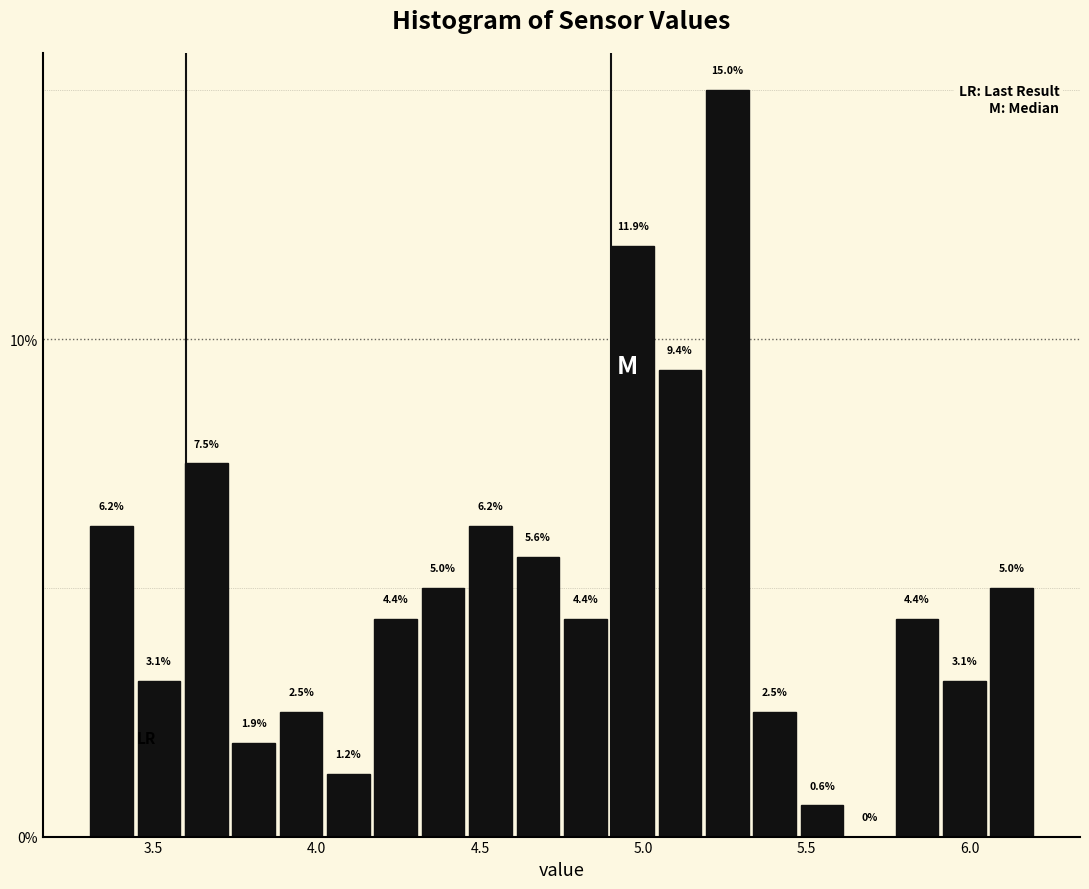

Around what value on the x-axis is the tallest bar? Give the approximate position of its centre, as read against the axis.

5.25